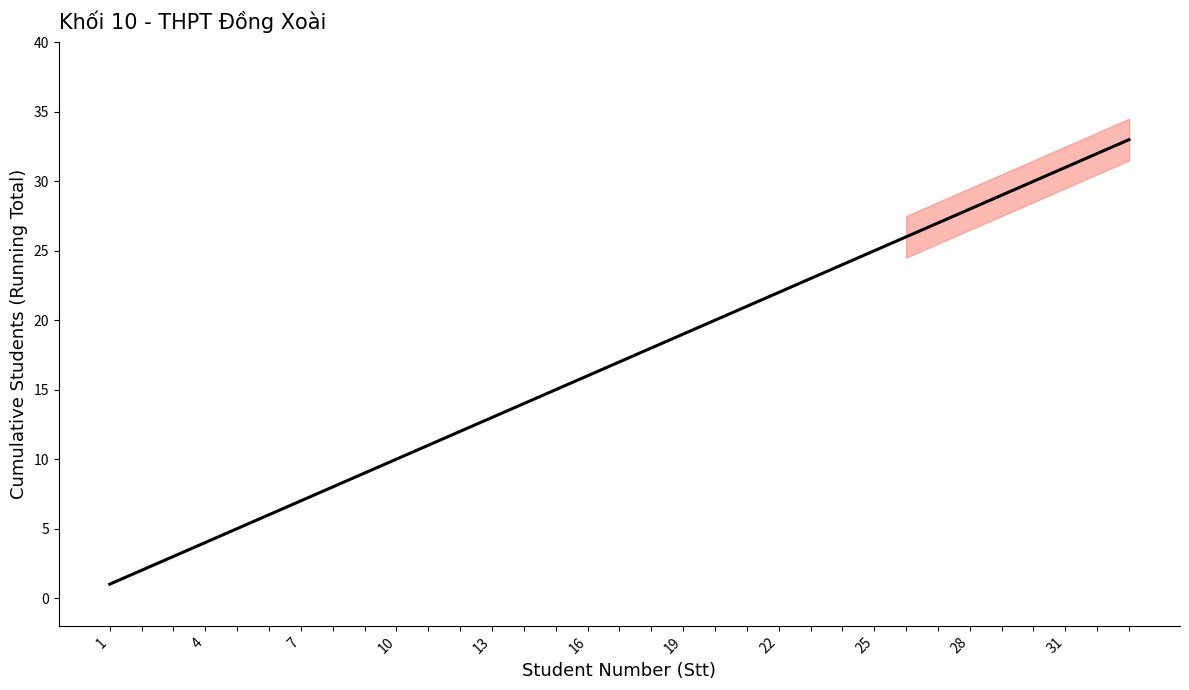

What is the maximum value shown in the chart?

33